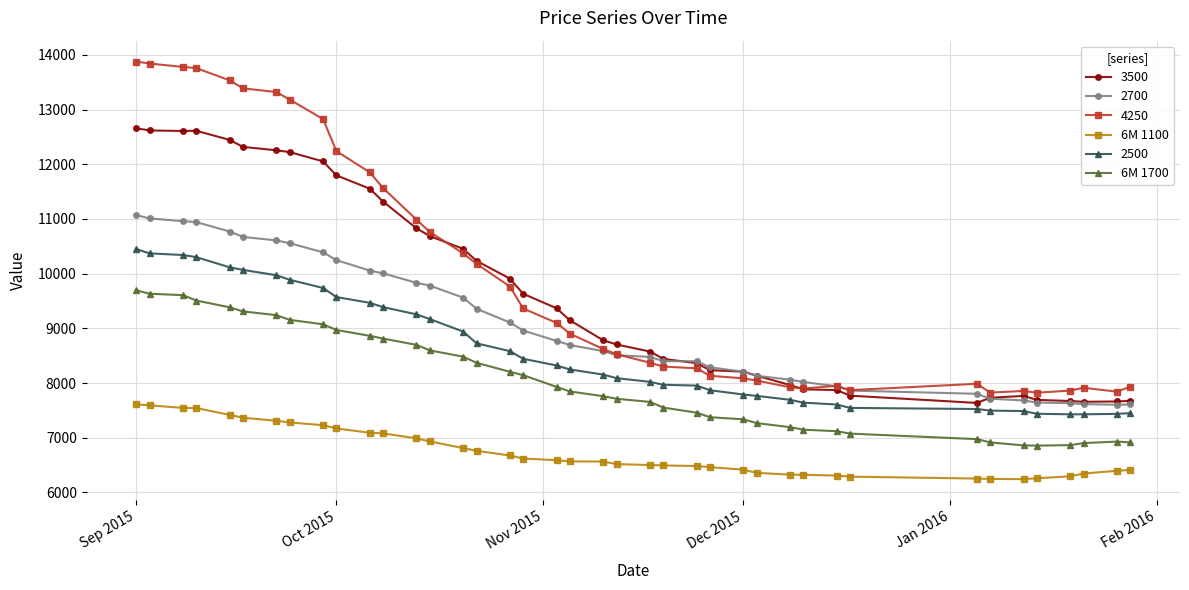

How many lines are shown in the chart?

6